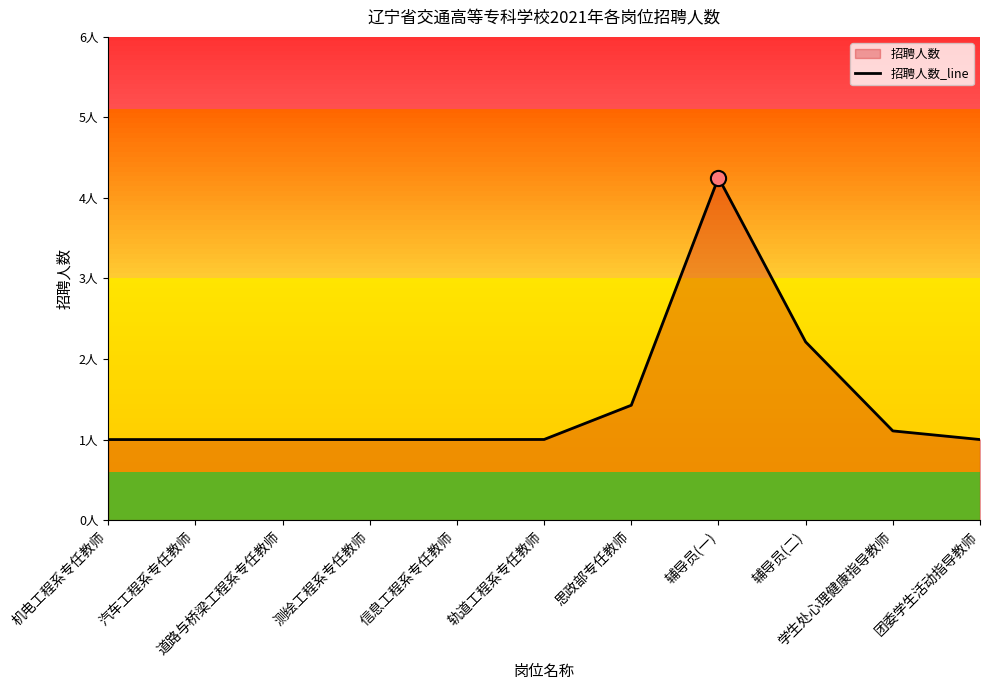

What is the ratio of the value at 学生处心理健康指导教师 to the value at 辅导员(一)?

0.3